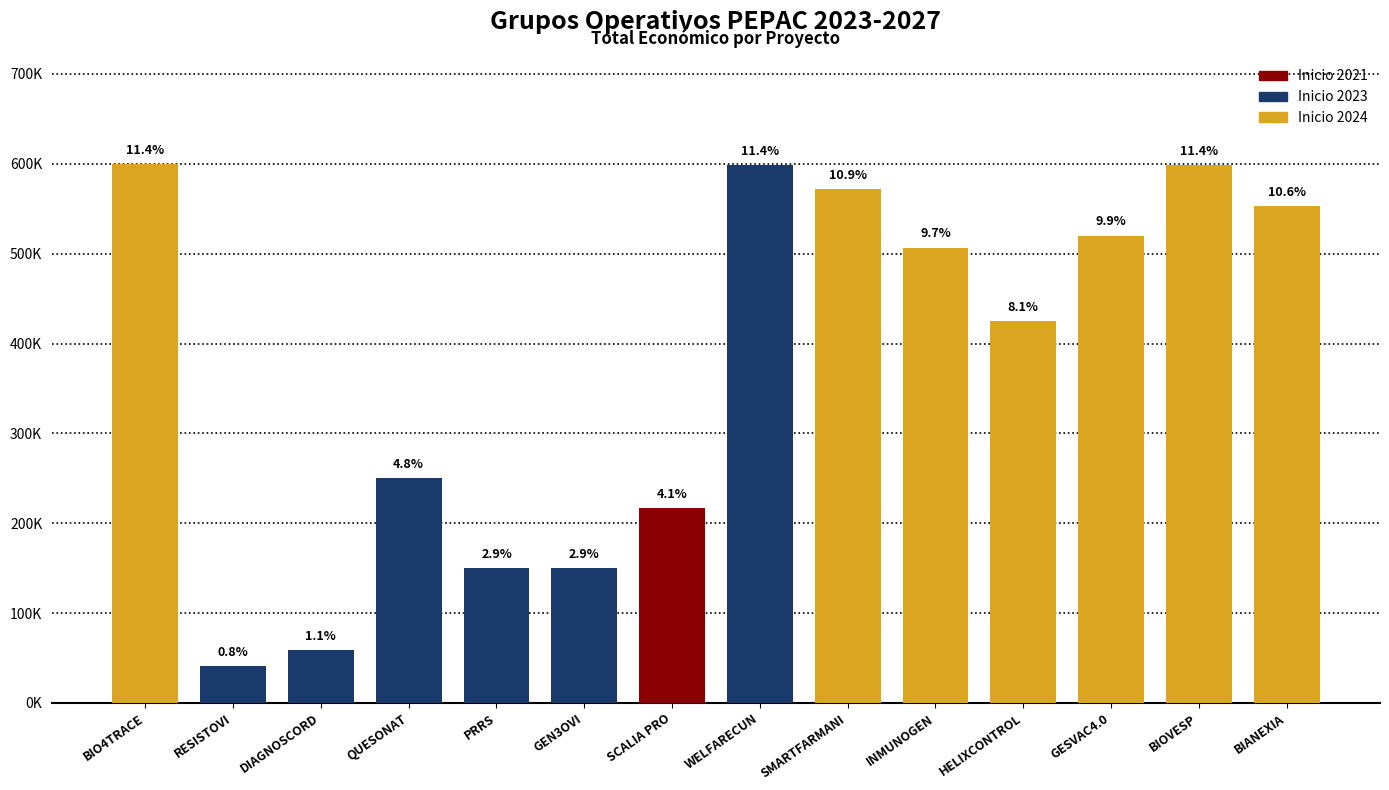

List the labels in order of value, largest first.

BIO4TRACE, WELFARECUN, BIOVESP, SMARTFARMANI, BIANEXIA, GESVAC4.0, INMUNOGEN, HELIXCONTROL, QUESONAT, SCALIA PRO, PRRS, GEN3OVI, DIAGNOSCORD, RESISTOVI